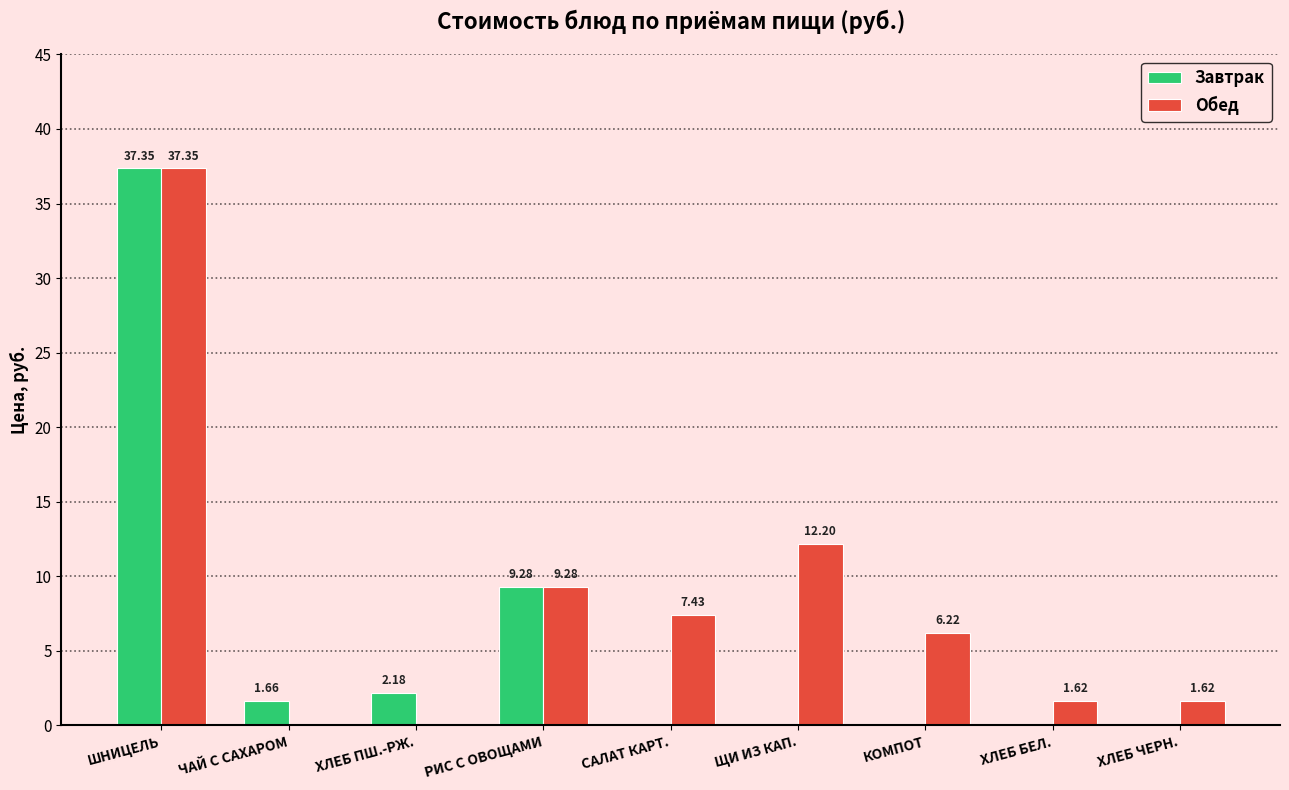

At which label does Обед reach its peak?

ШНИЦЕЛЬ